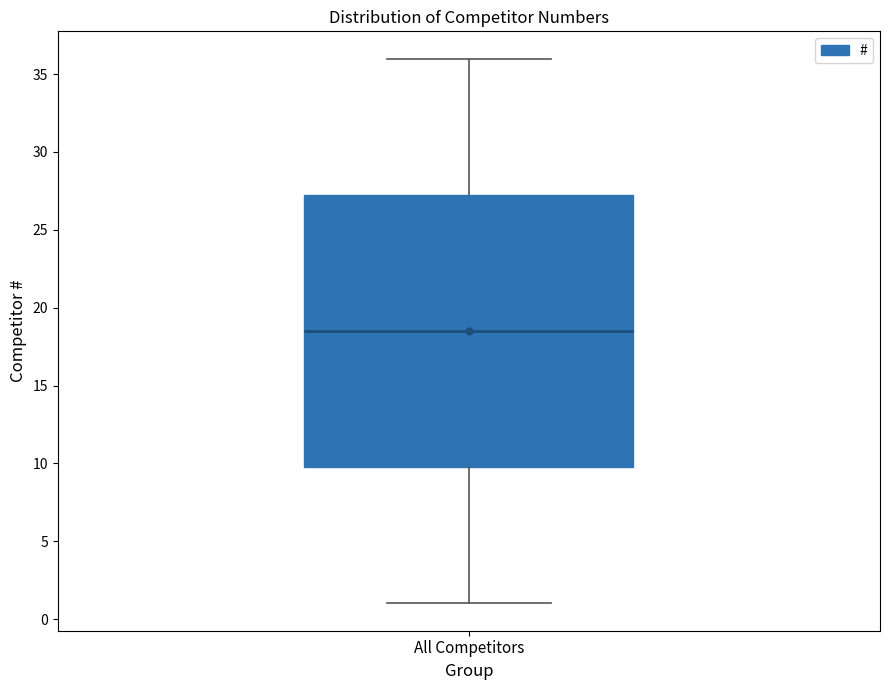

Transcribe this box plot: give where the median line is, the range the box spans, and where the two whiskers end, as read against the y-axis. The values are not printed on the chart, so give them approximately, as read against the axis.

median 18.5, box 10.0 to 27.5, whiskers 1.0 to 36.0